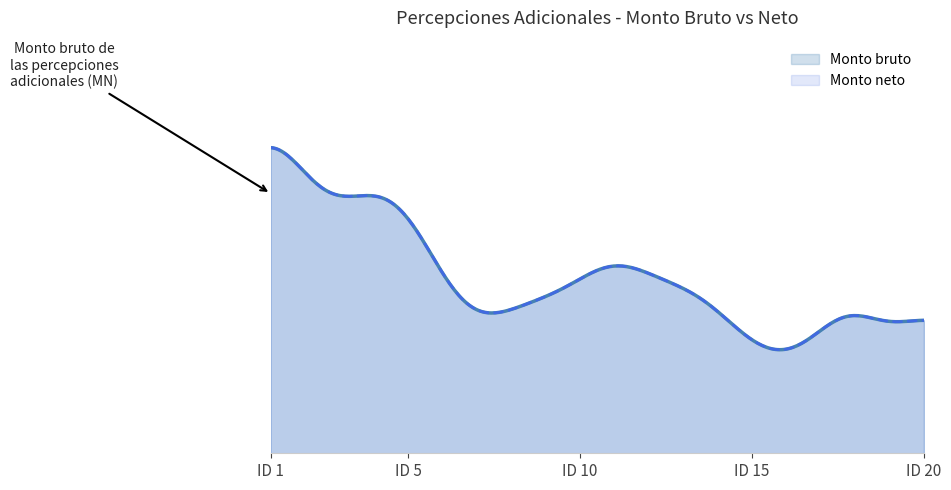

How many data points in Monto bruto are less than 12047?

5